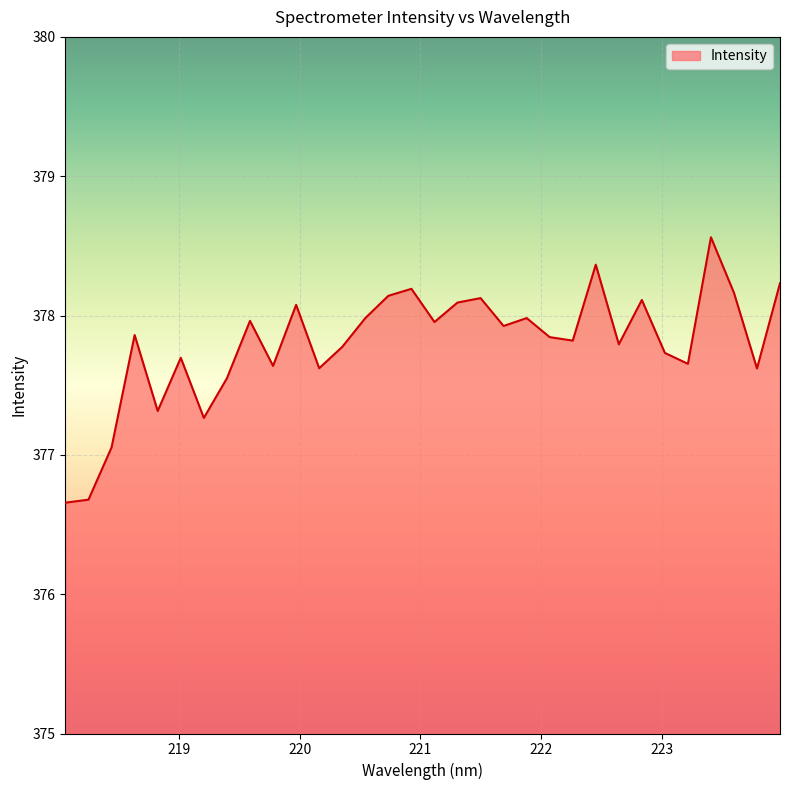

What is the sum of all values?

12089.4